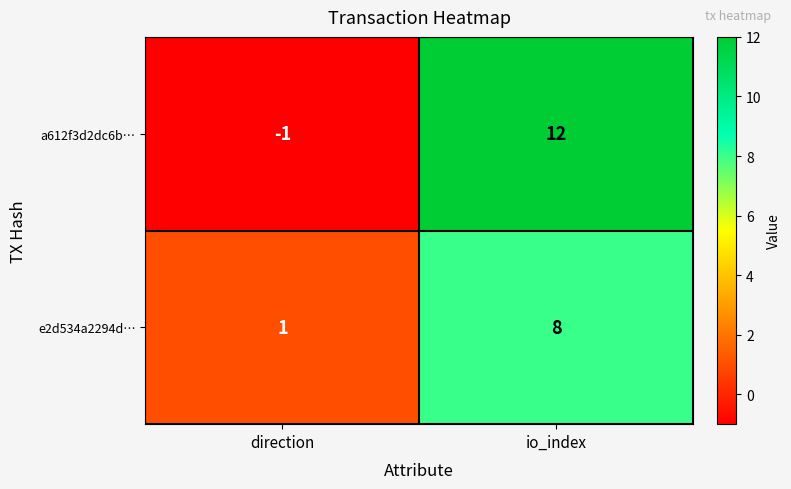

What is the difference between the highest and lowest values at direction?

2